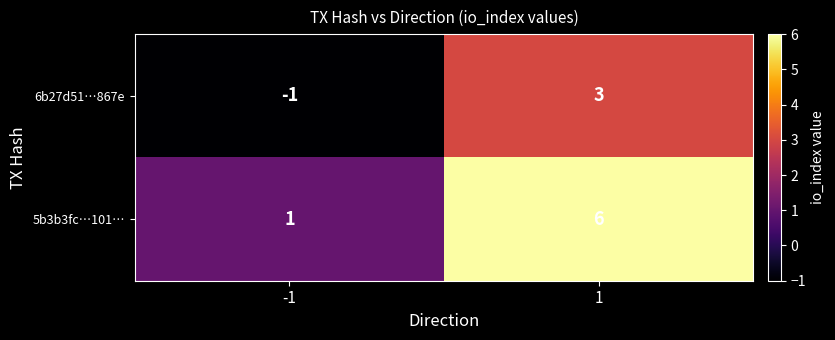

What is the average value of the 5b3b3fc…101… series?

4